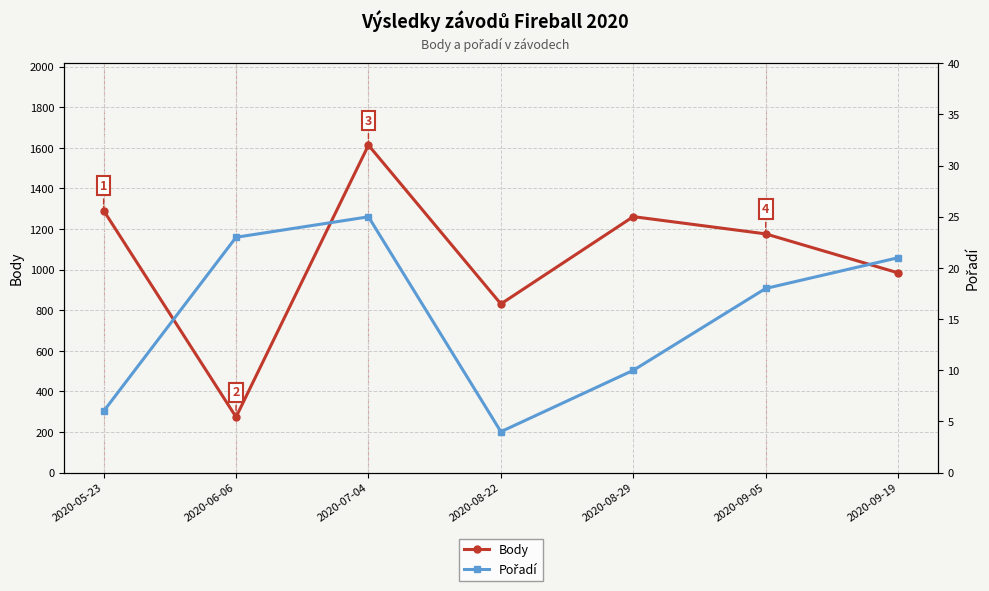

What position from the right is 2020-06-06?

6